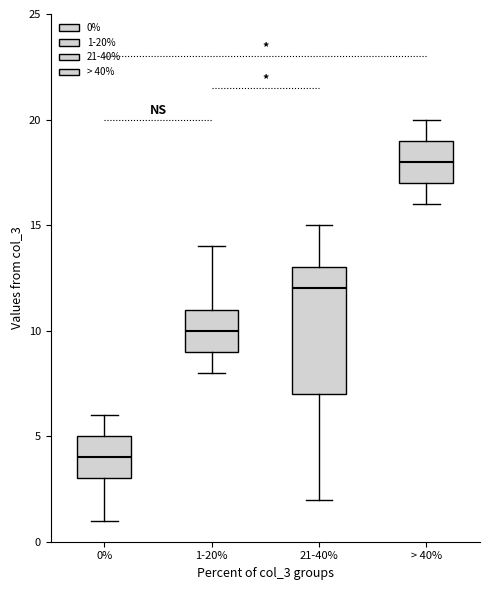

Comparing the boxes themselves (not the whiskers), which one is the tallest?

21-40%